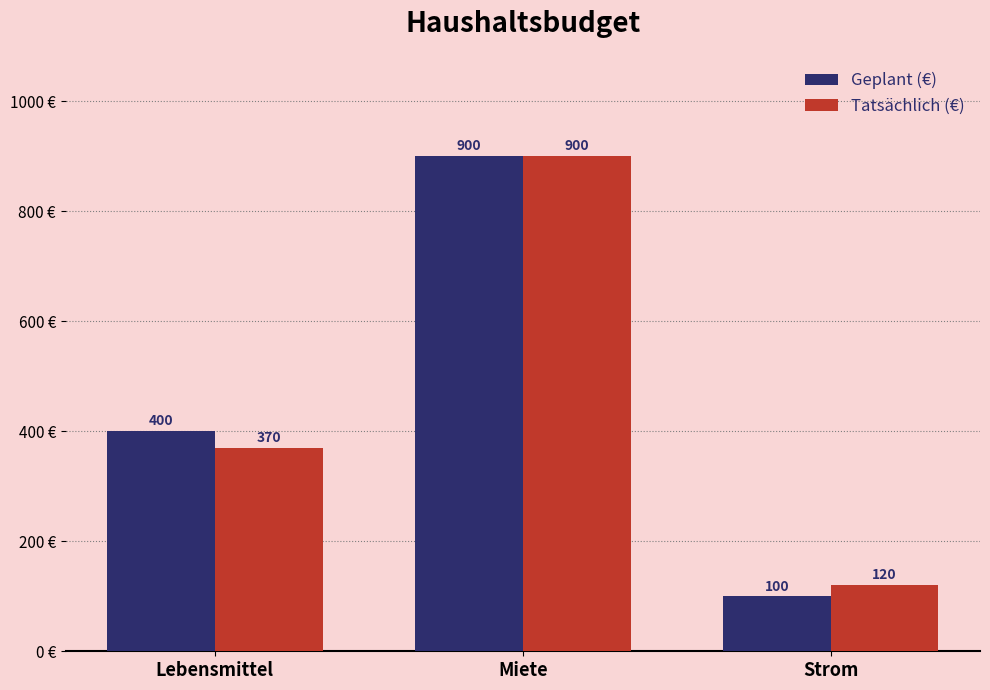

What is the average value of the Tatsächlich (€) series?

463